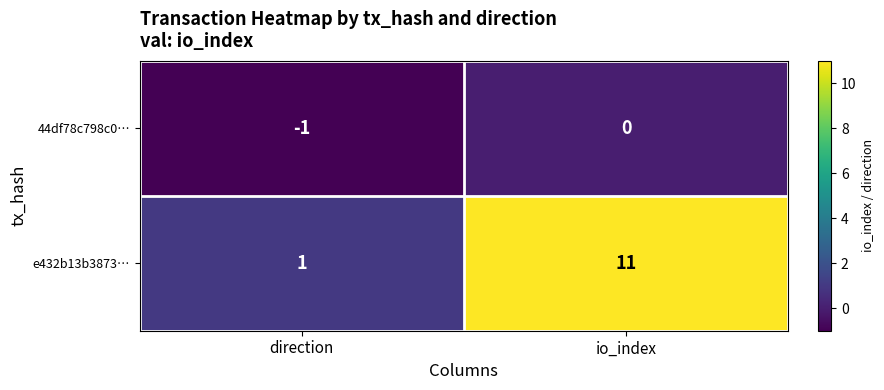

At which label is 44df78c798c0… closest to 0?

io_index